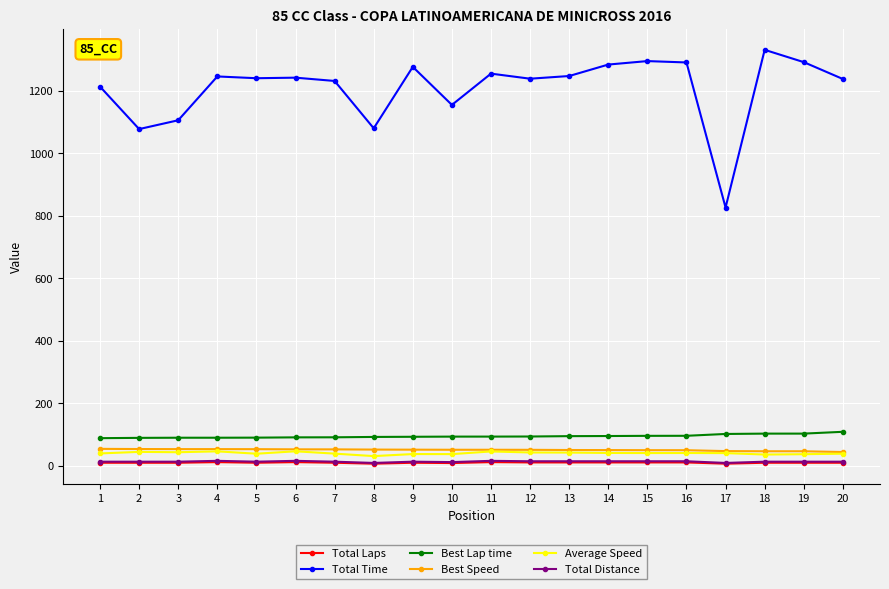

True or false: Total Distance has more than 1 interior local peaks.

True